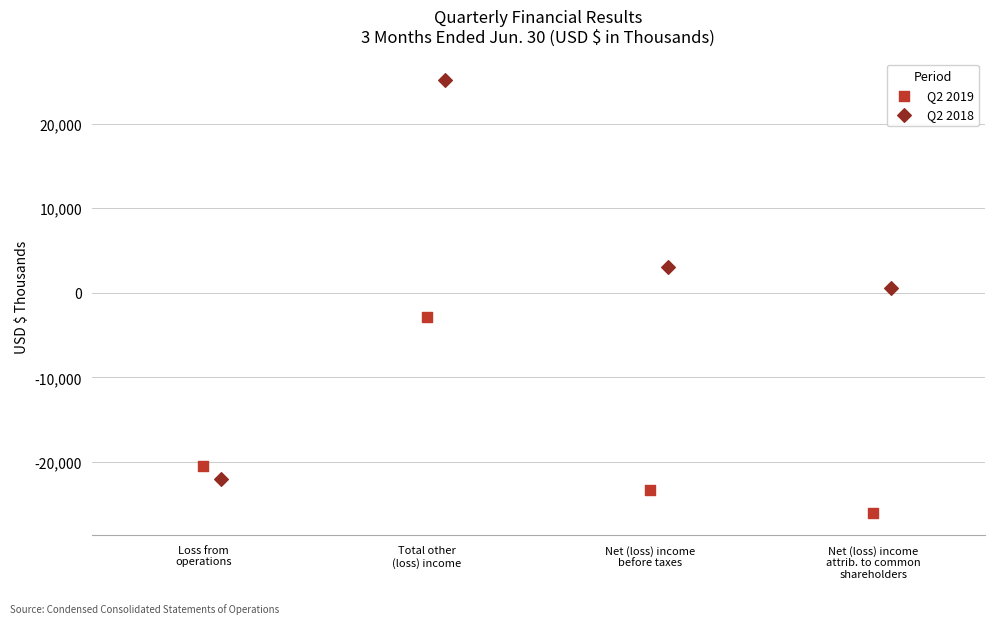

Which series has the largest Y range (max minus min)?

Q2 2018